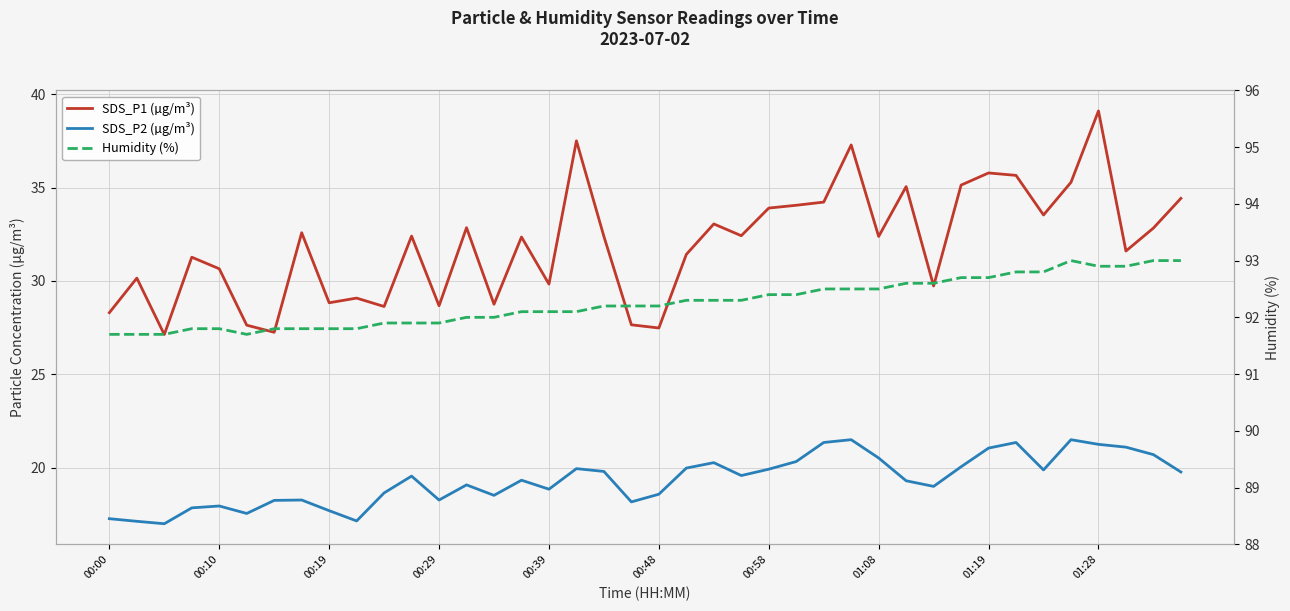

True or false: Humidity (%) and SDS_P2 (µg/m³) cross at least once.

False